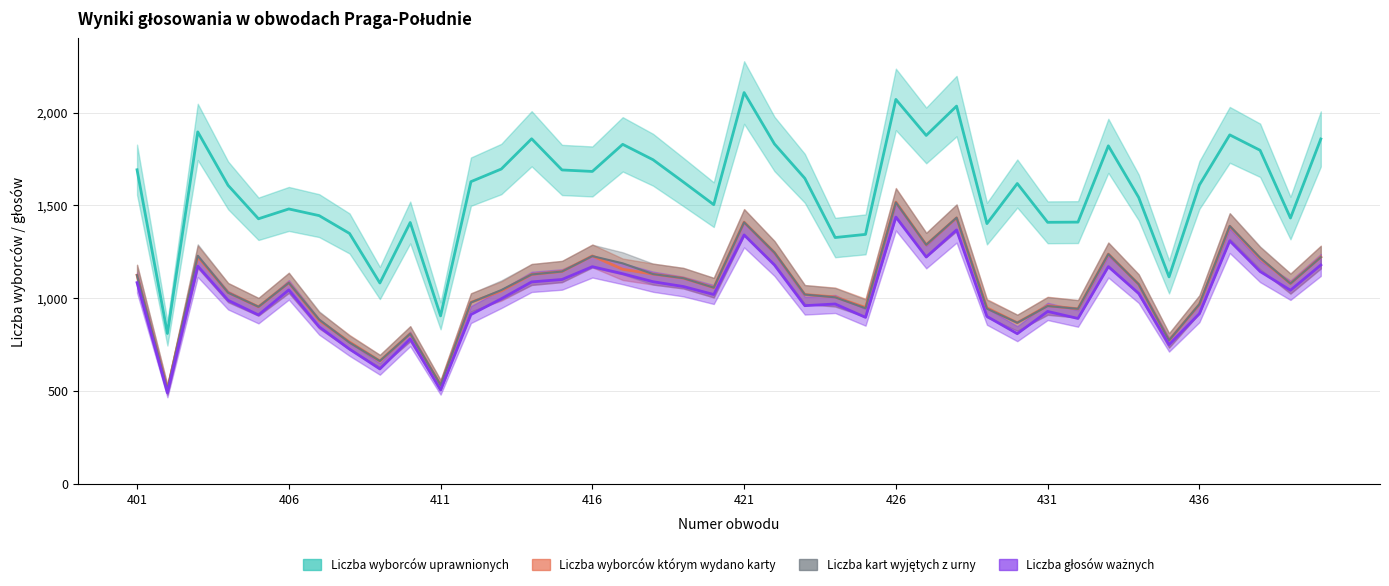

At which label is Liczba głosów ważnych closest to 964?

423